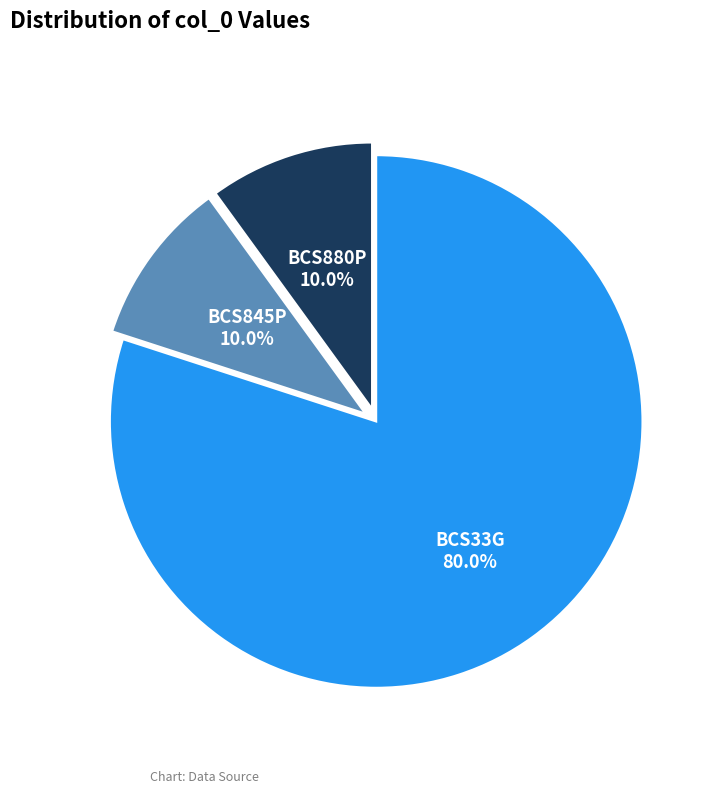

To the nearest percent, what is the combined percentage of BCS33G and BCS845P?

90%